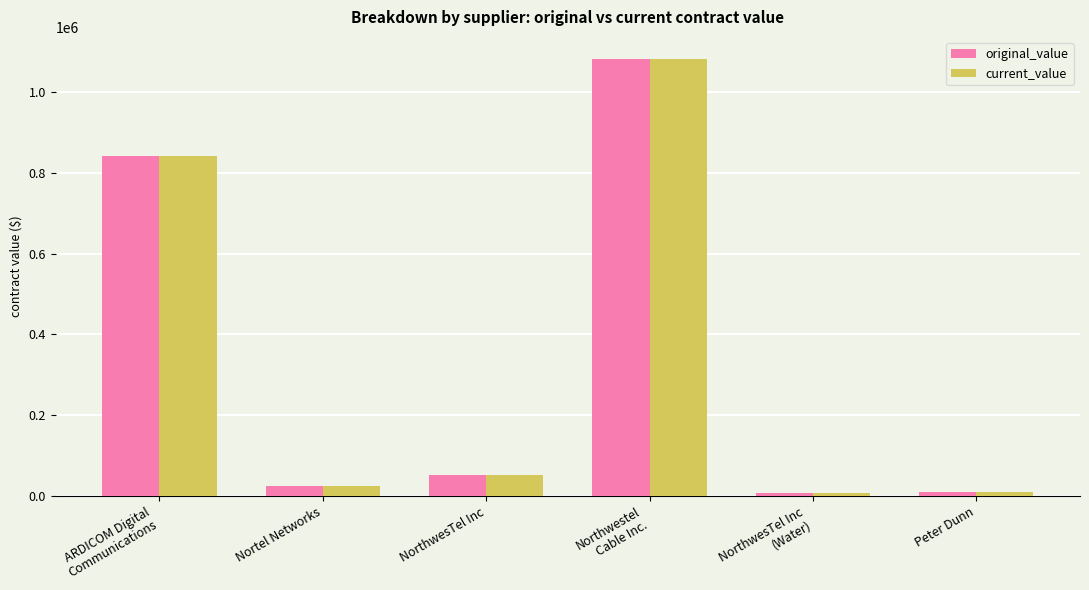

What is the minimum value for current_value?

6759